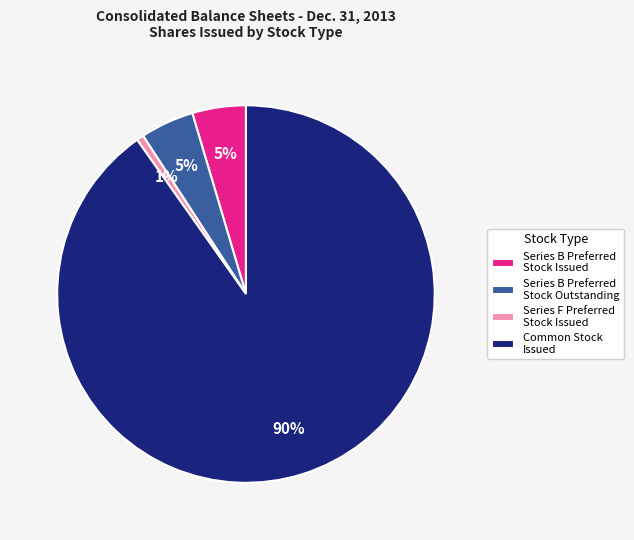

Is it true that Series F Preferred Stock Issued is 1% of the pie?

True